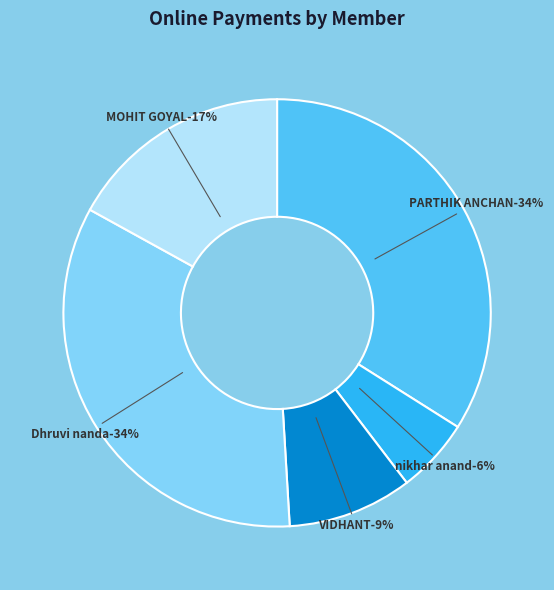

How many segments does this pie chart have?

5